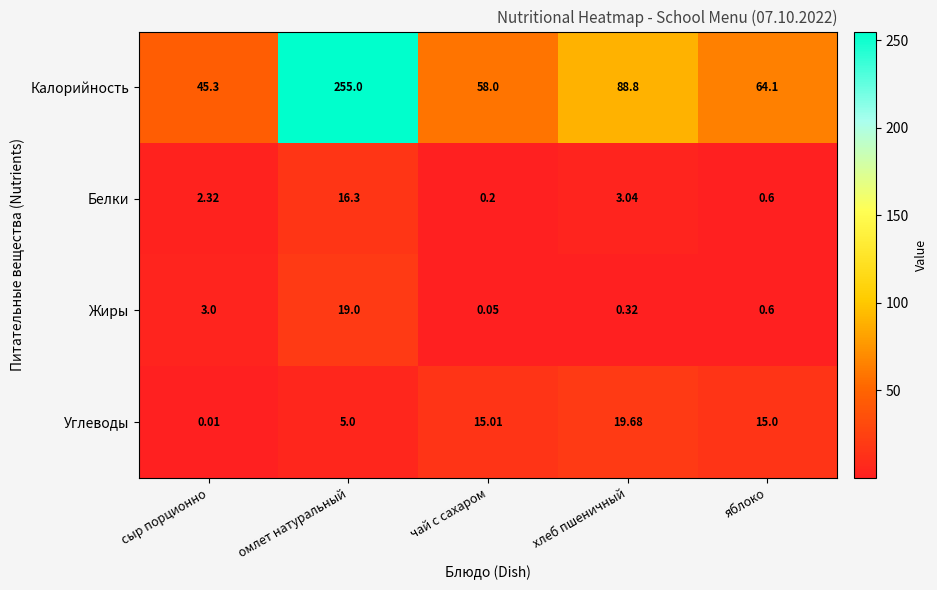

Which category has the lowest value across all series?

сыр порционно